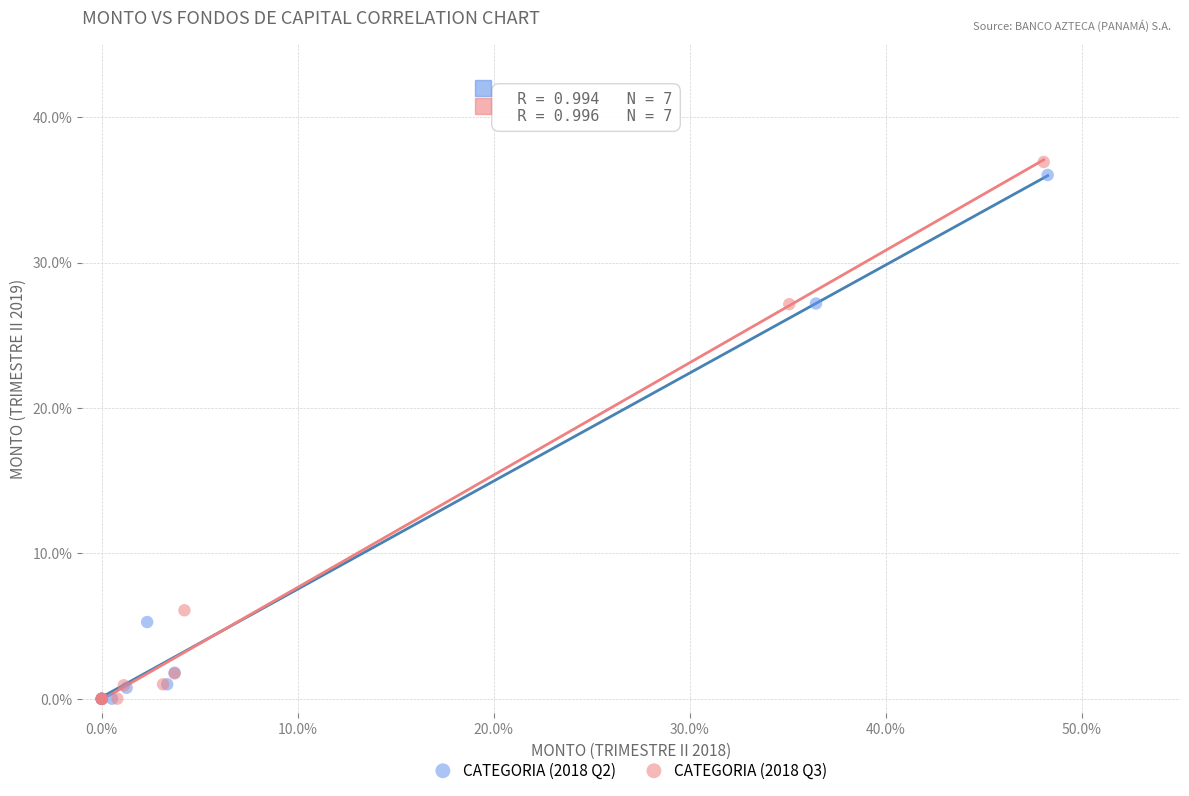

Which series has the widest spread of Y values?

CATEGORIA (2018 Q3)